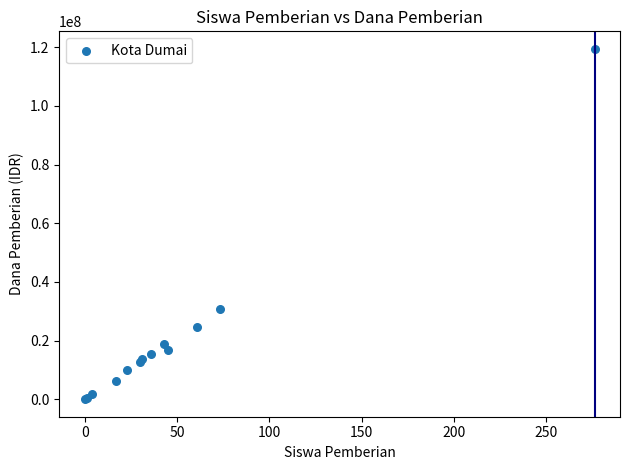

What Y value in the scatter plot is closest to 59737500?

30600000